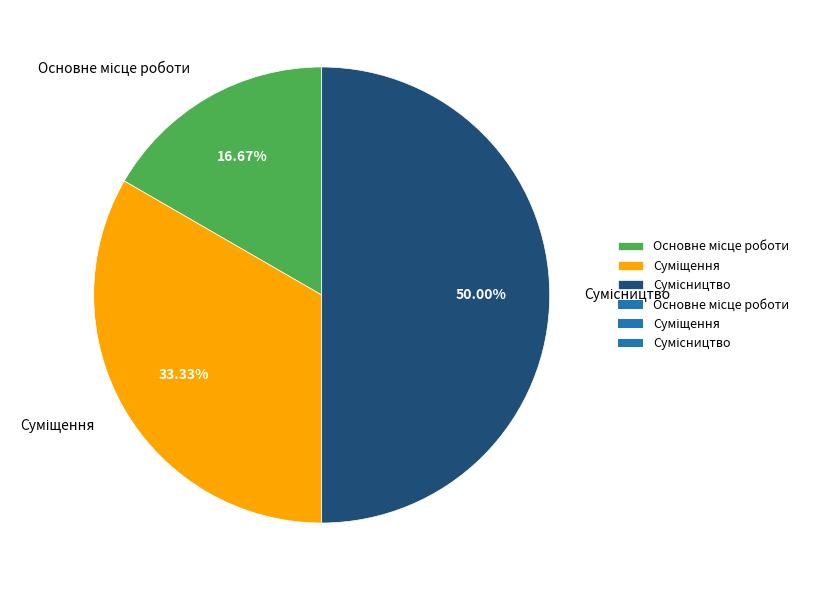

How many segments does this pie chart have?

3